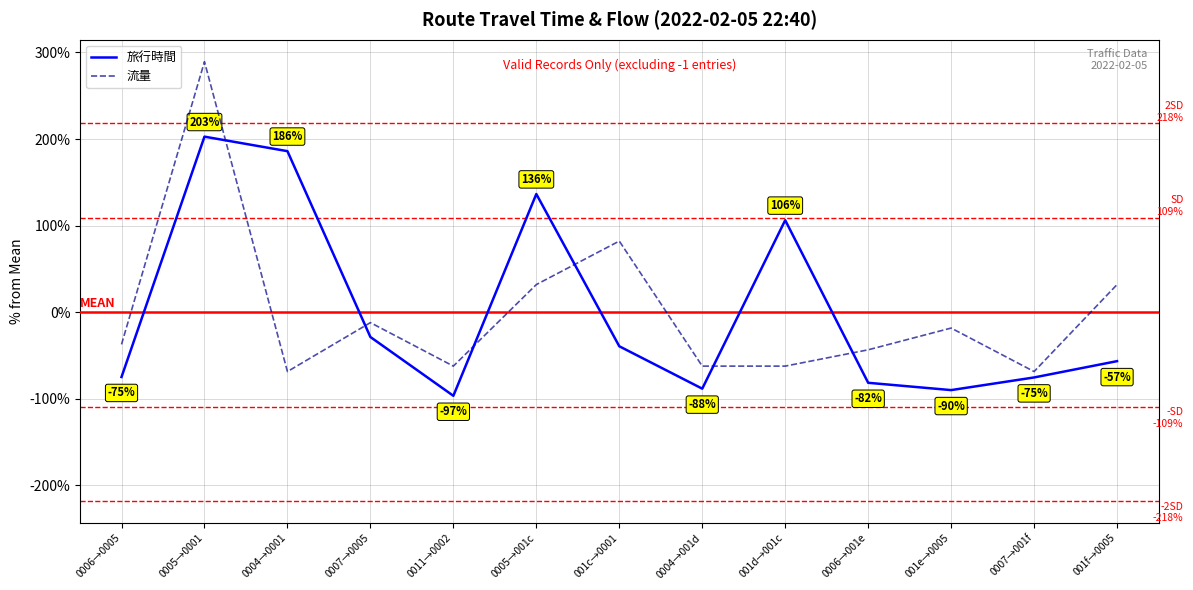

What are all the series names shown in the legend?

旅行時間, 流量